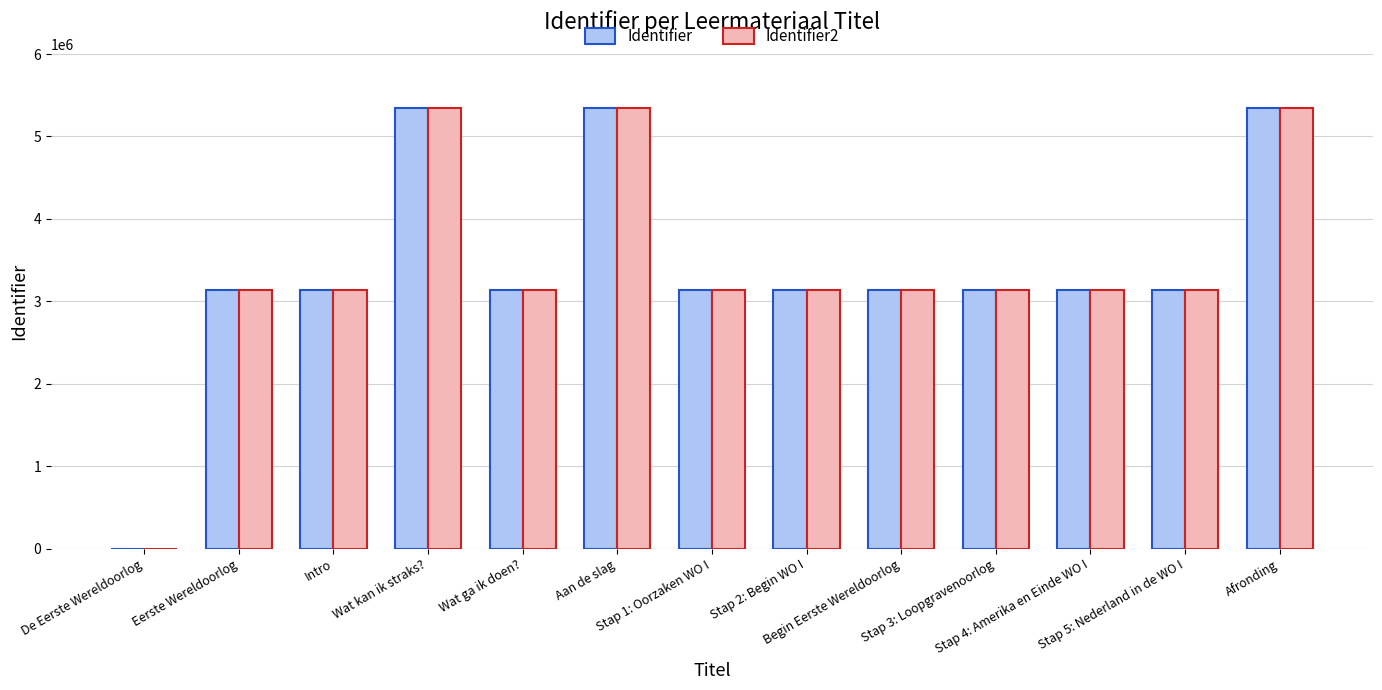

How many values in Identifier are above zero?

12